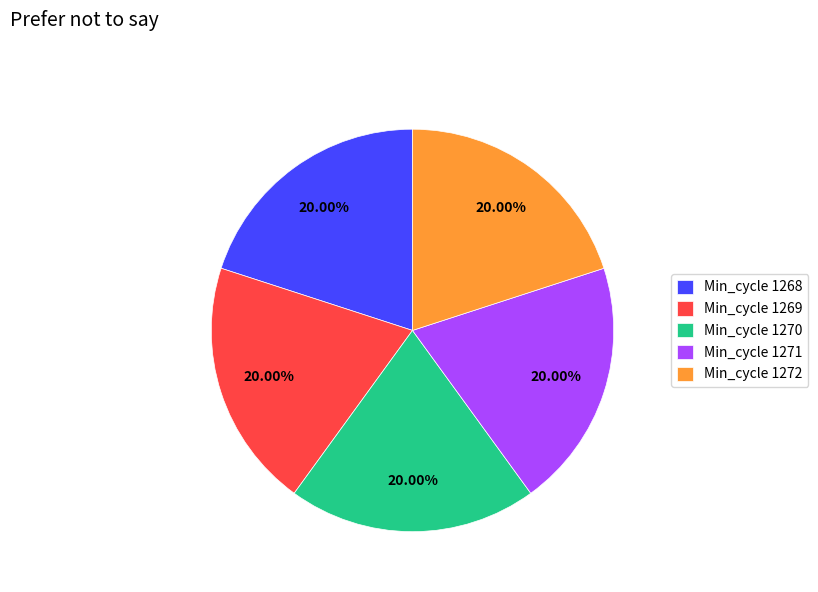

Is the sum of Min_cycle 1272 and Min_cycle 1268 greater than half?

No